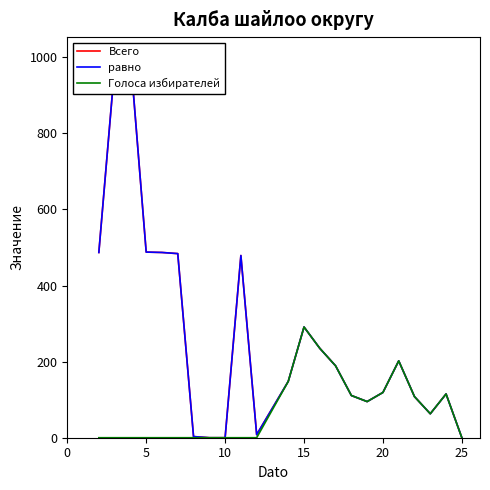

Rank the series at 19 from highest to lowest value.

Всего, равно, Голоса избирателей